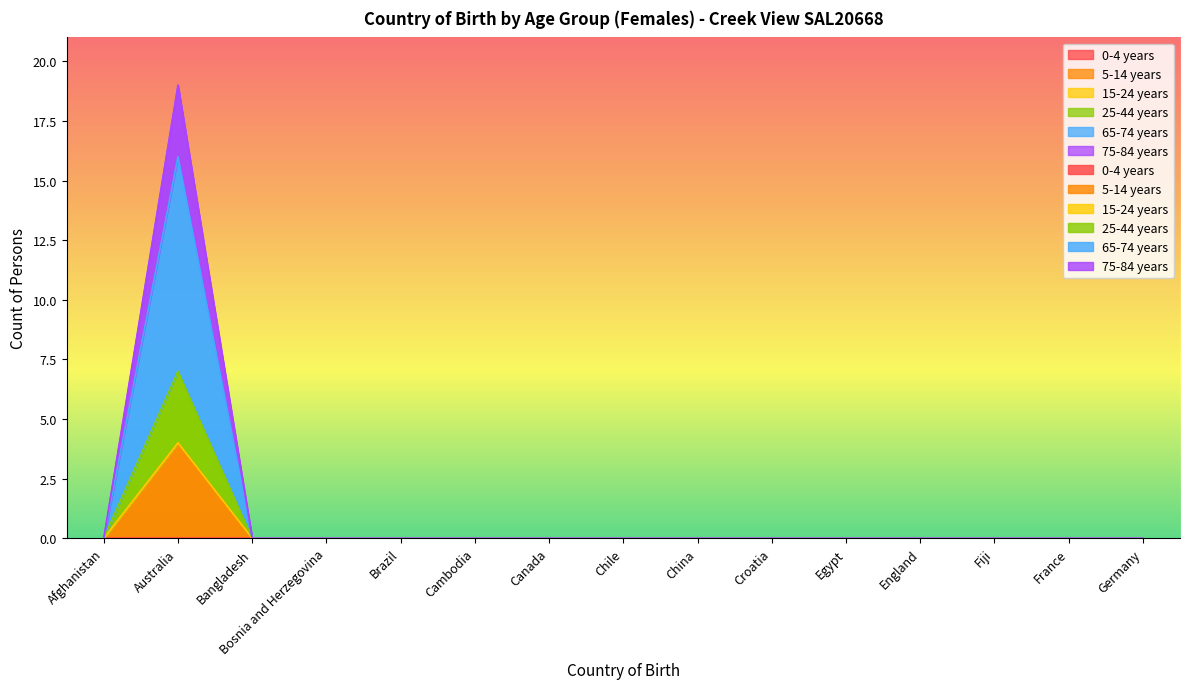

Which label corresponds to the smallest value in the chart?

Afghanistan